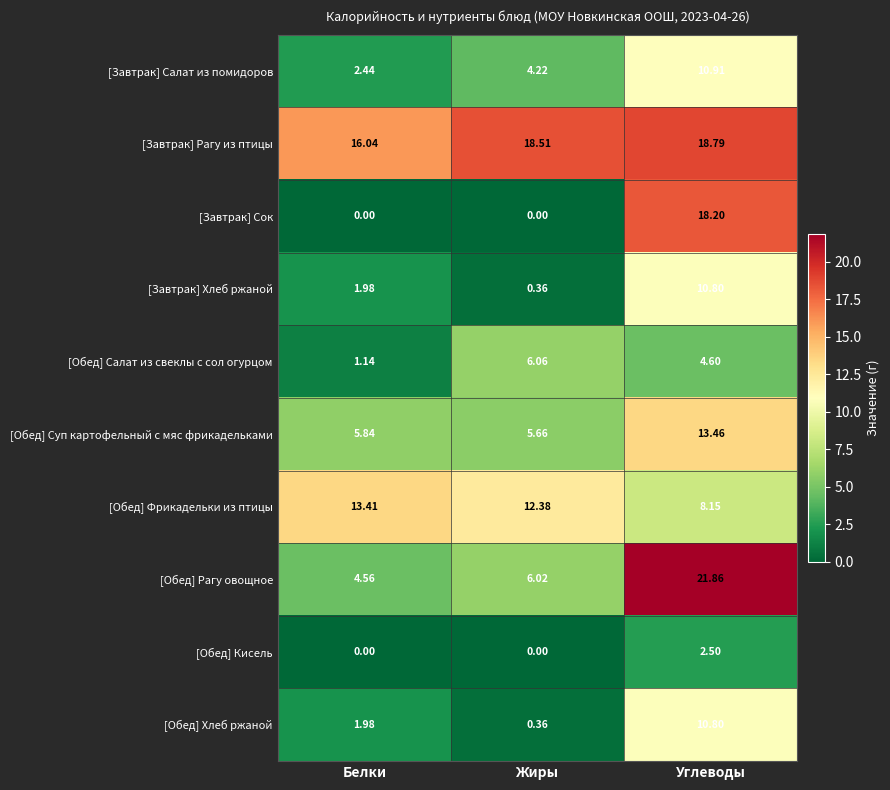

At which category is the sum across all series the highest?

Углеводы